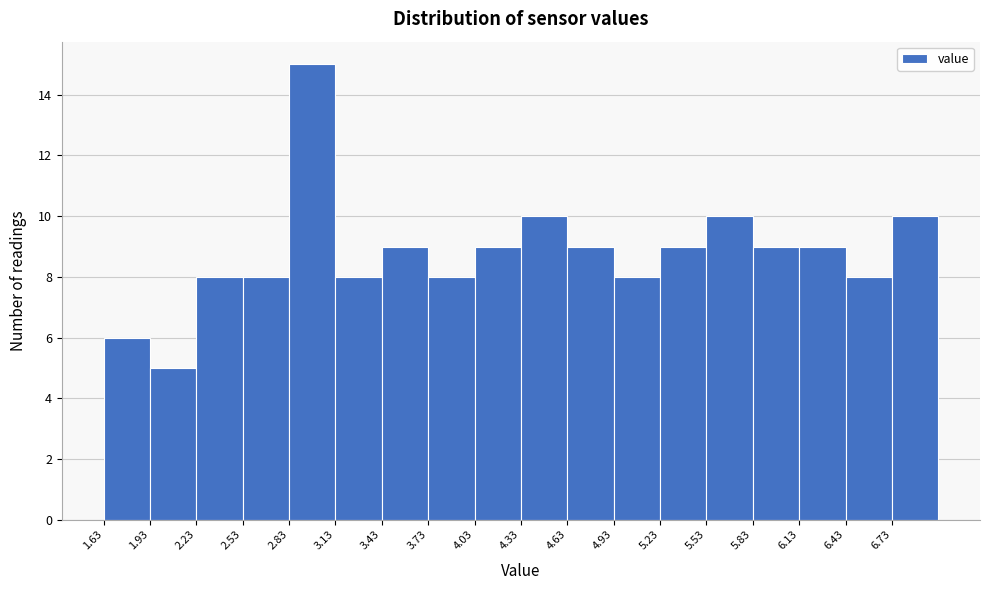

Reading left to right, list every bar in this chart as the range it spans on the x-axis followed by its height. Neither the bar edges nor the heights are printed on the chart, so give them approximately, as read against the axes.

1.63 to 1.93: 6
1.93 to 2.23: 5
2.23 to 2.53: 8
2.53 to 2.83: 8
2.83 to 3.13: 15
3.13 to 3.43: 8
3.43 to 3.73: 9
3.73 to 4.03: 8
4.03 to 4.33: 9
4.33 to 4.63: 10
4.63 to 4.93: 9
4.93 to 5.23: 8
5.23 to 5.53: 9
5.53 to 5.83: 10
5.83 to 6.13: 9
6.13 to 6.43: 9
6.43 to 6.73: 8
6.73 to 7.03: 10